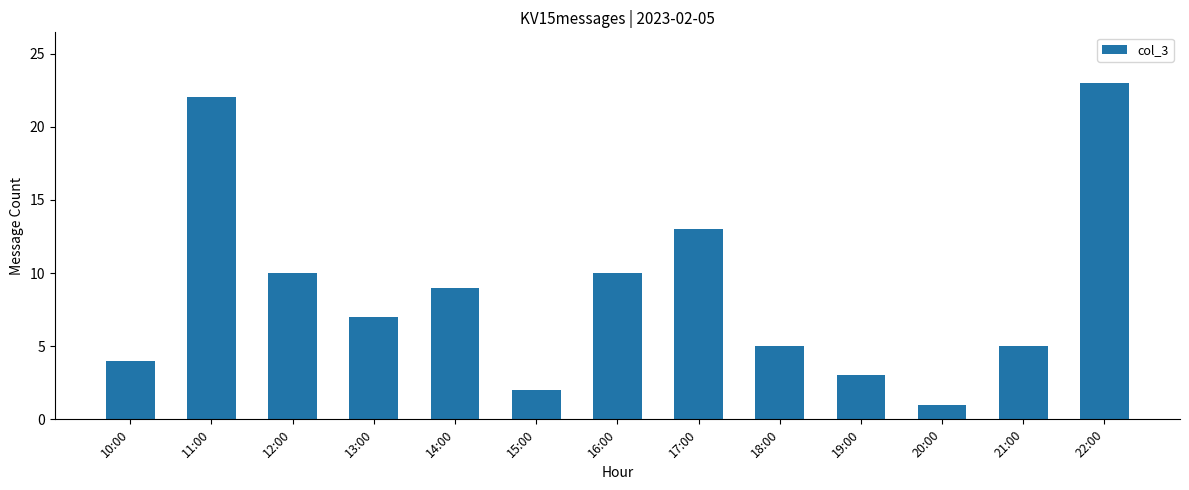

Does the chart contain stacked bars?

No